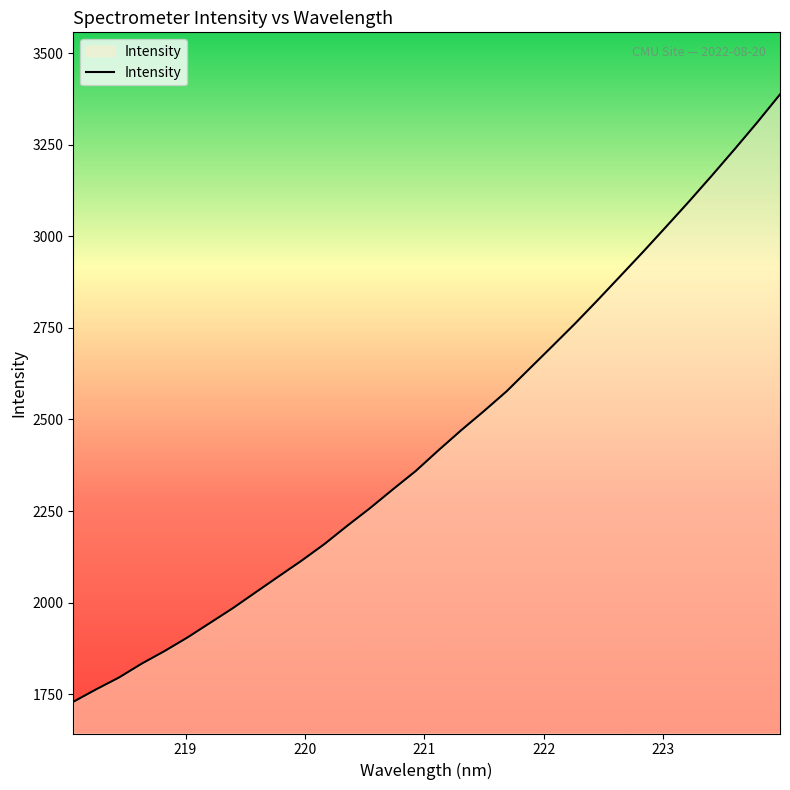

What is the difference between the maximum and minimum values?

1657.5